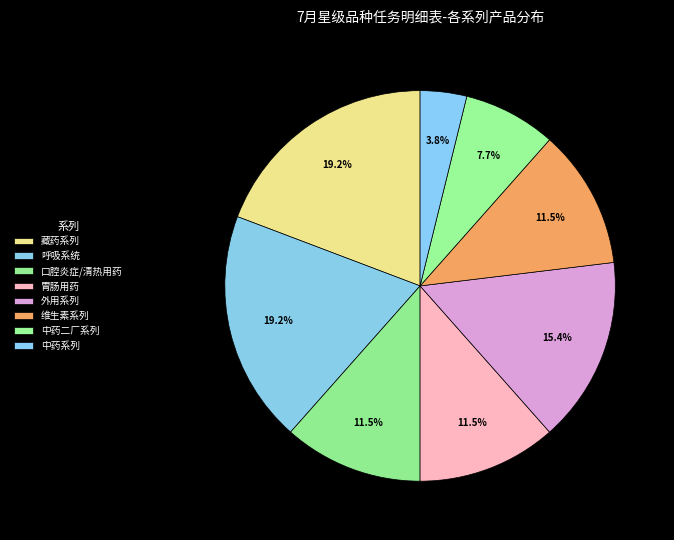

Does any single category account for the majority?

No